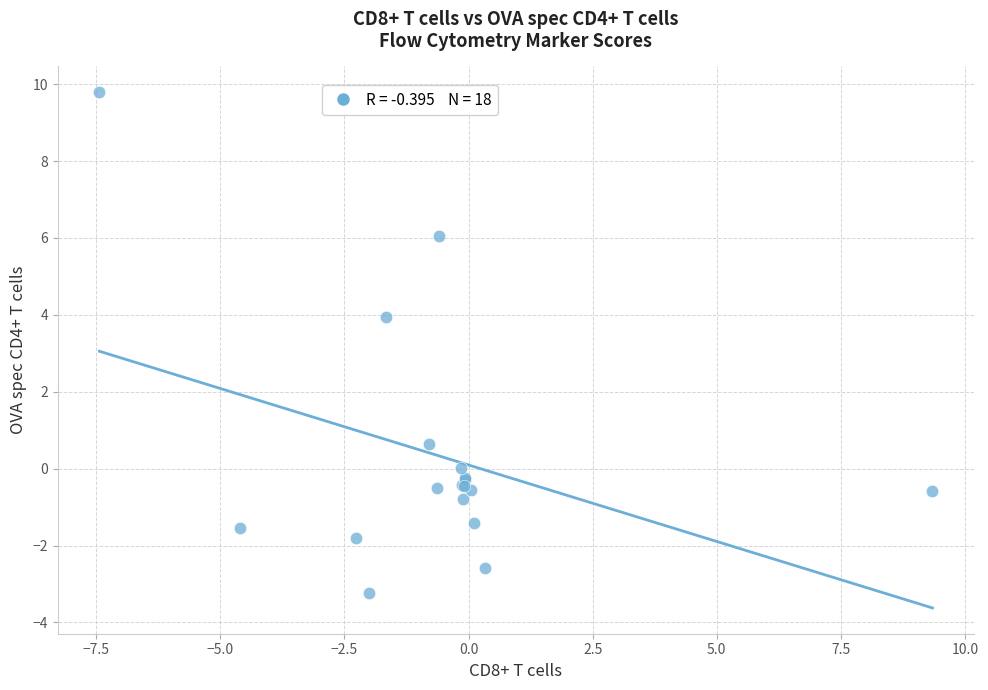

What Y value in the scatter plot is closest to 3?

3.9